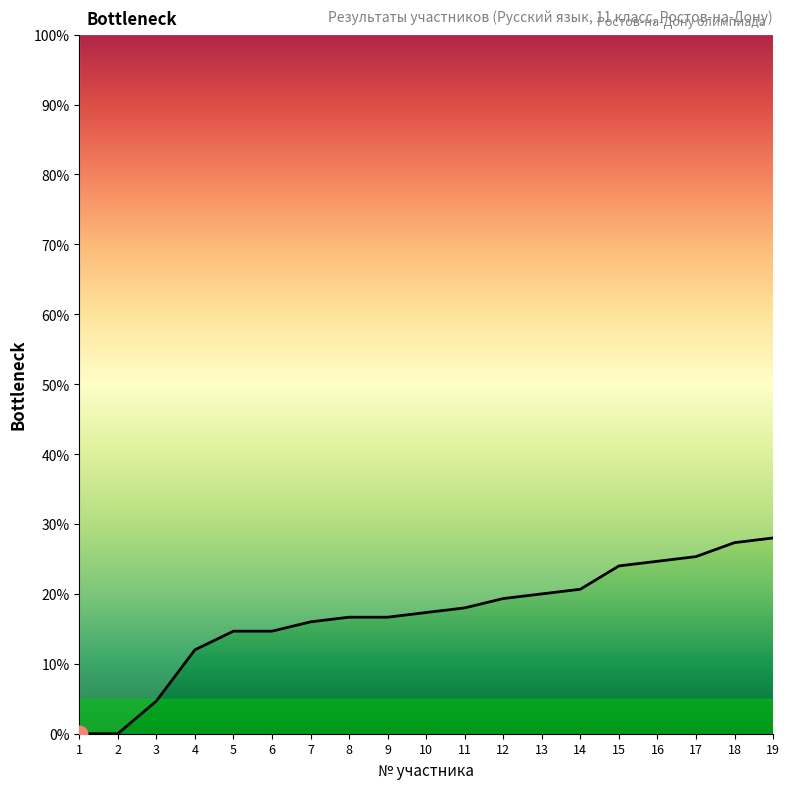

What is the sum of the values at 15 and 9?

40.7